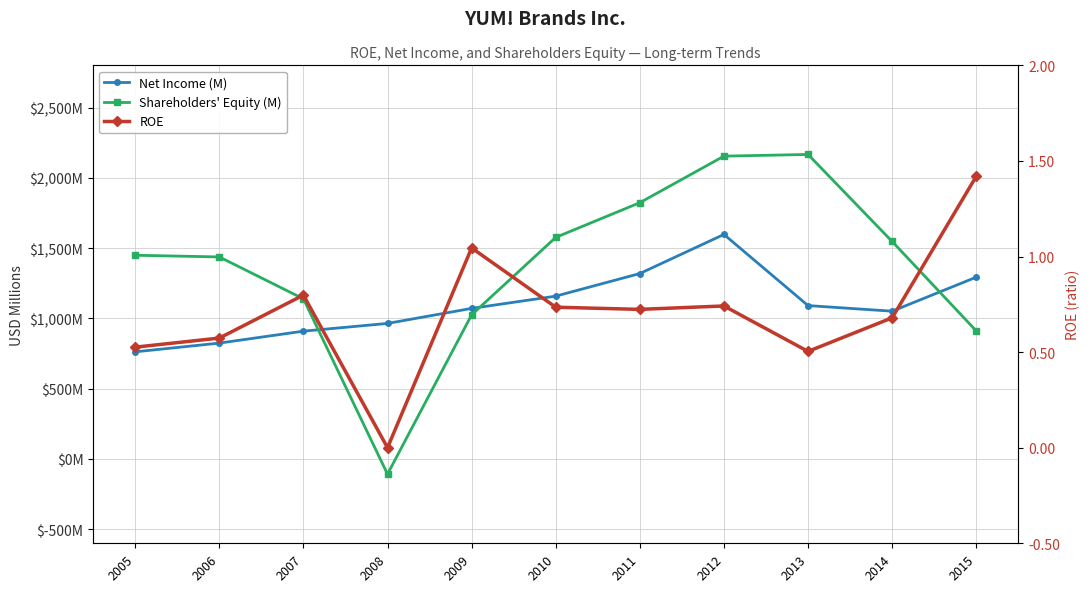

At 2014, list the series in order from largest to smallest.

Shareholders' Equity (M), Net Income (M), ROE